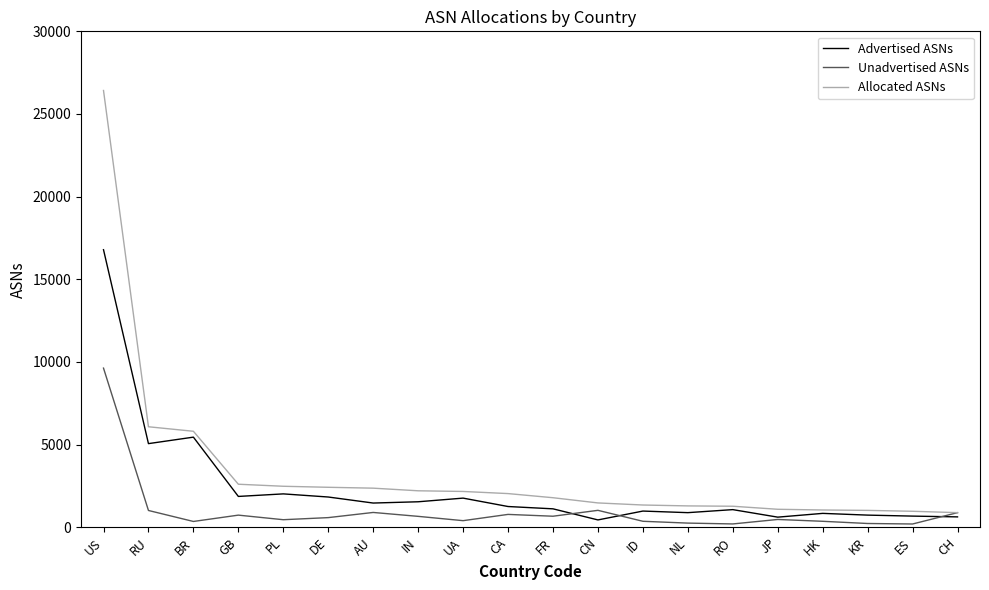

Does the chart have visible grid lines?

No